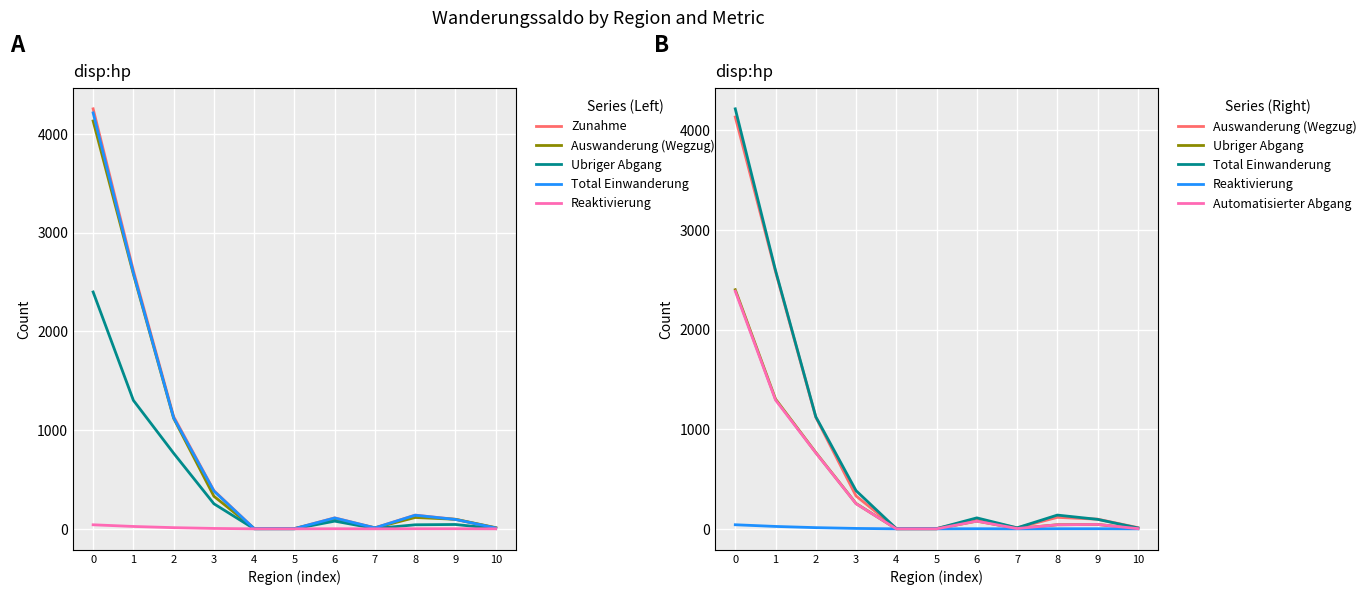

What are all the series names shown in the legend?

Zunahme, Auswanderung (Wegzug), Ubriger Abgang, Total Einwanderung, Reaktivierung, Automatisierter Abgang